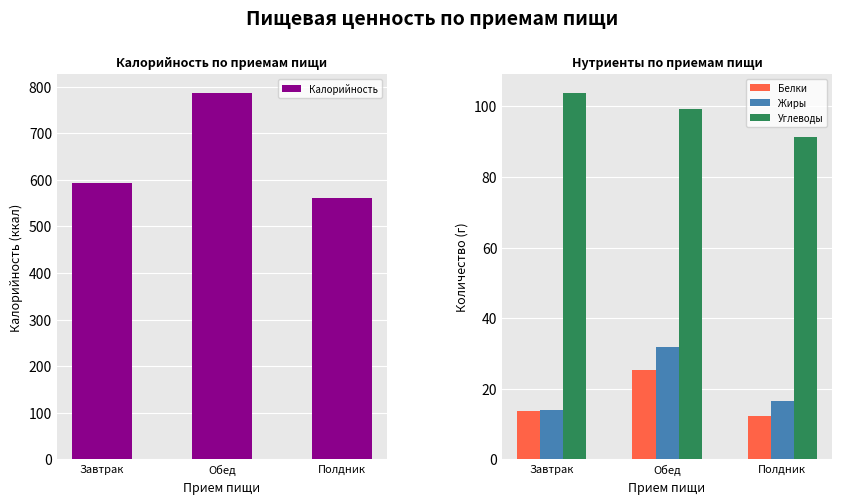

The Жиры series shows 28.5 at Полдник. True or false?

False